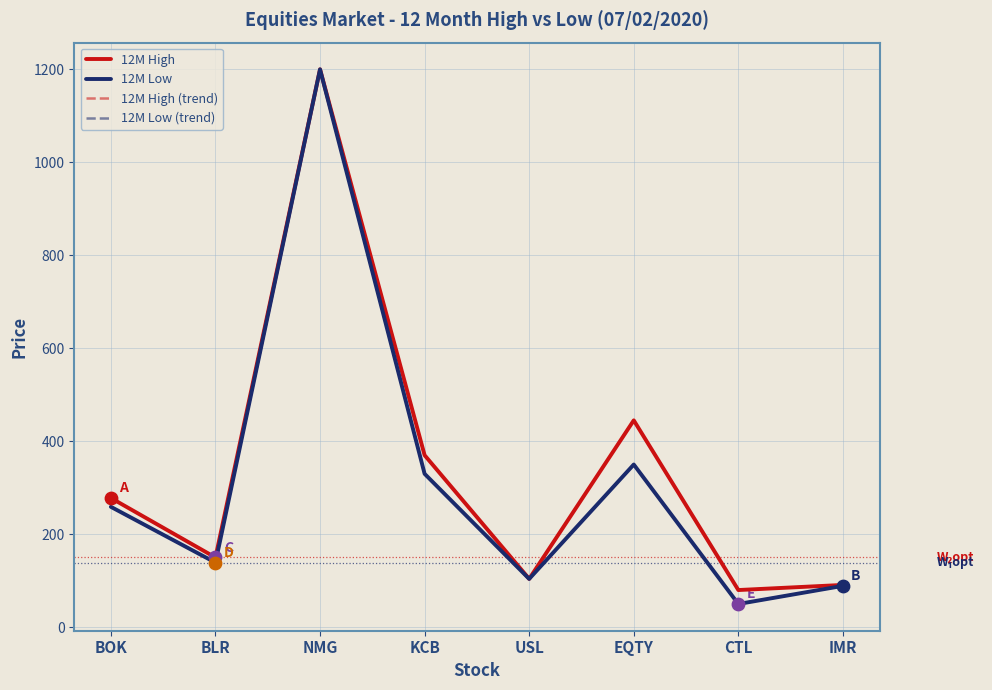

At how many categories does at least one series exceed 389?

2